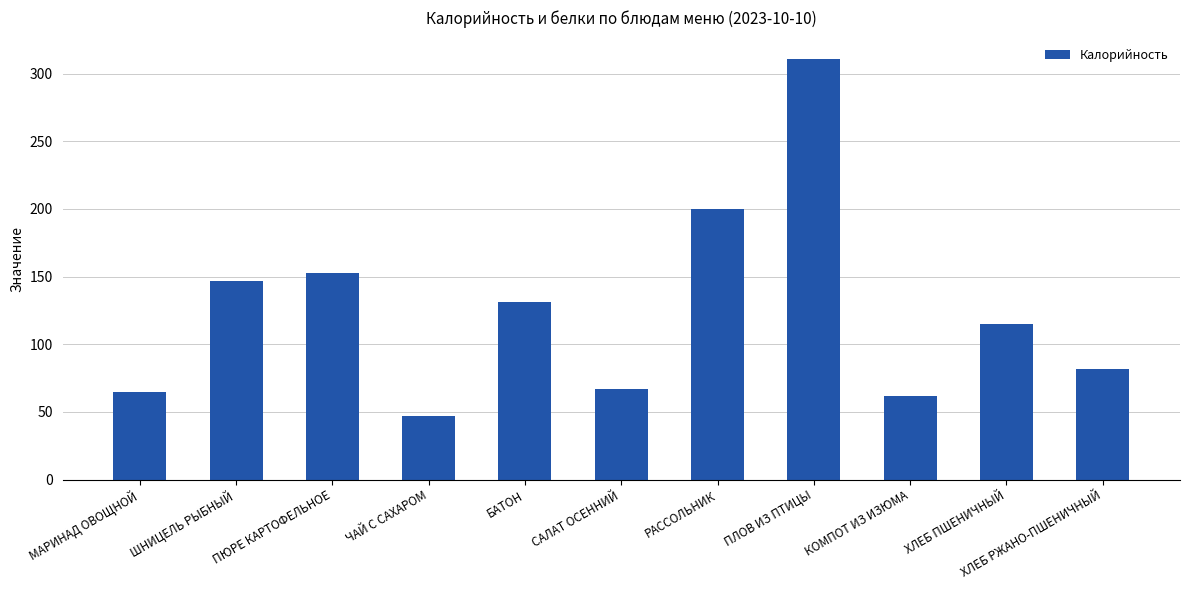

The chart shows a value of 75.7 at ЧАЙ С САХАРОМ. True or false?

False